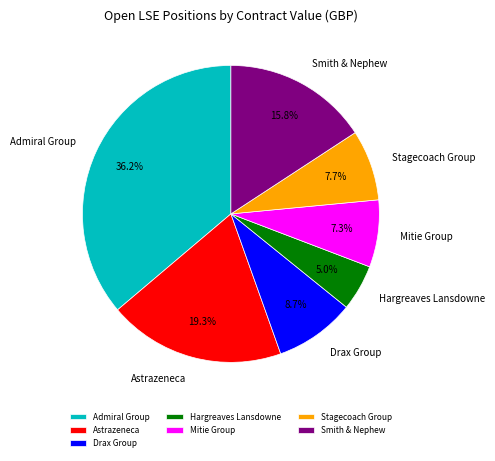

Which slice is the smallest?

Hargreaves Lansdowne